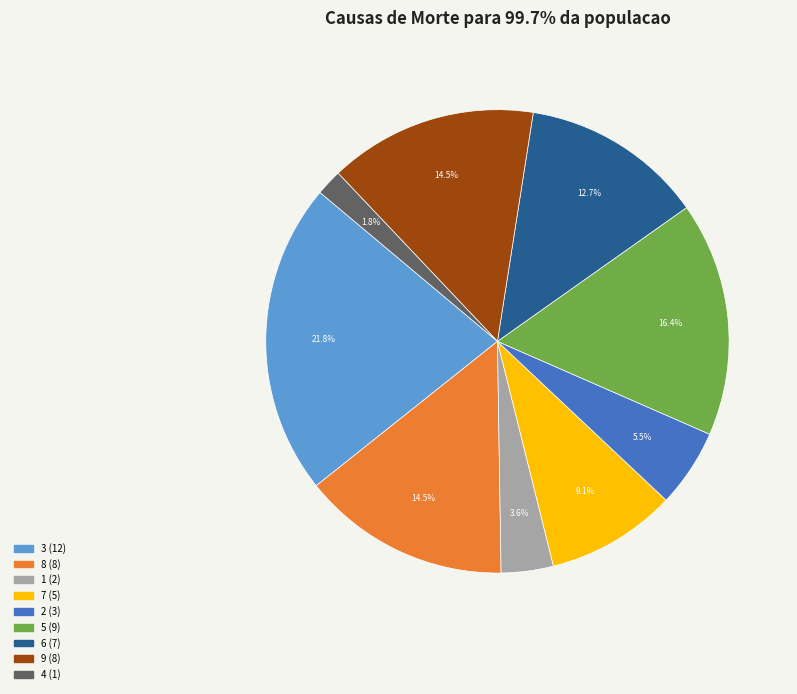

Is there any slice that represents more than half of the pie?

No